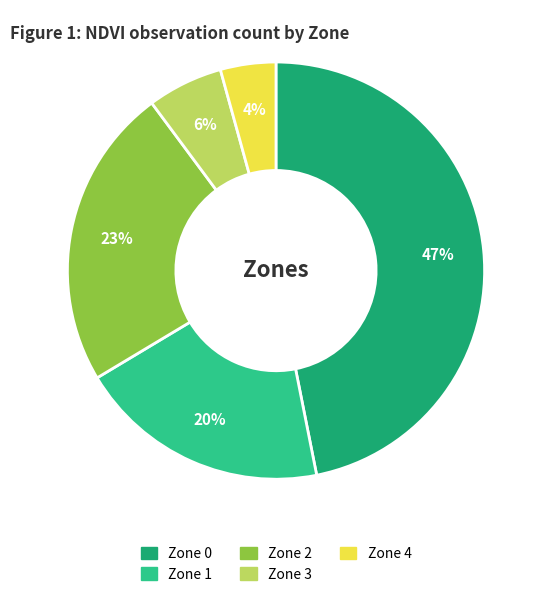

Do Zone 4 and Zone 1 together represent more than half of the pie?

No